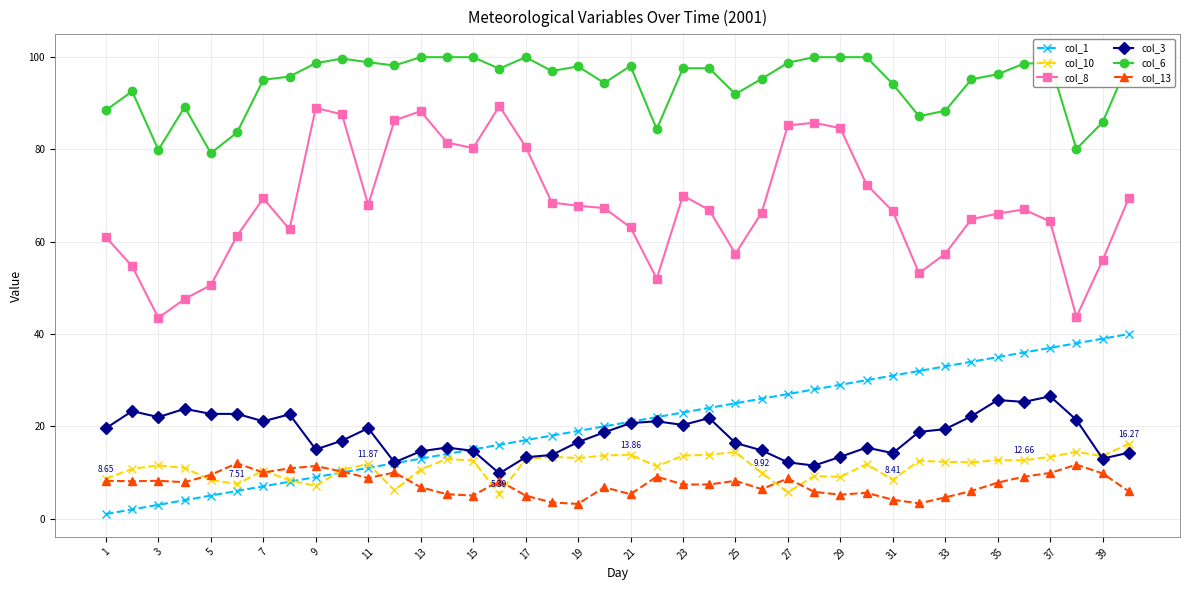

What is the difference between the maximum and minimum values in the col_10 series?

10.9